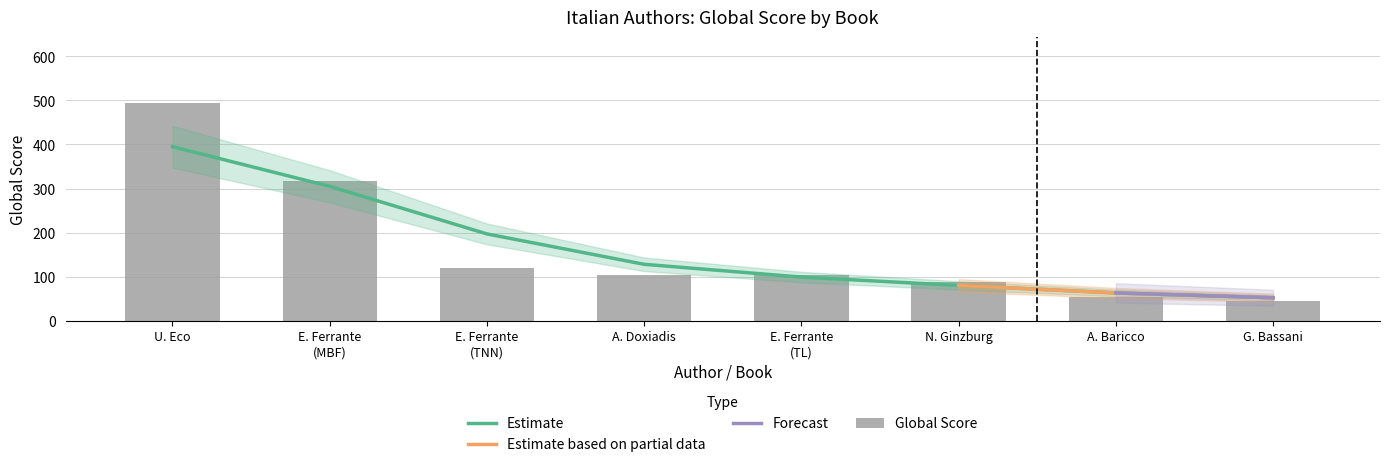

What is the change in value from E. Ferrante (TL) to G. Bassani?

-58